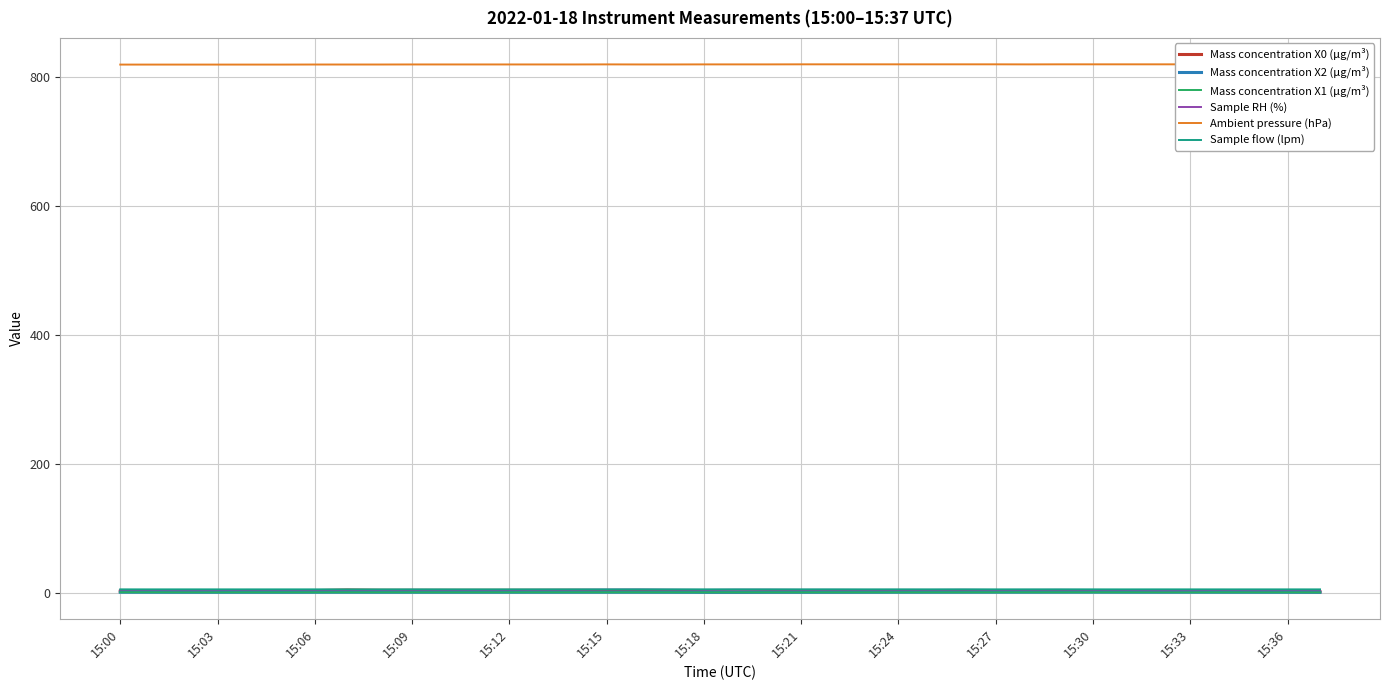

True or false: Sample RH (%) and Mass concentration X2 (μg/m³) cross at least once.

False